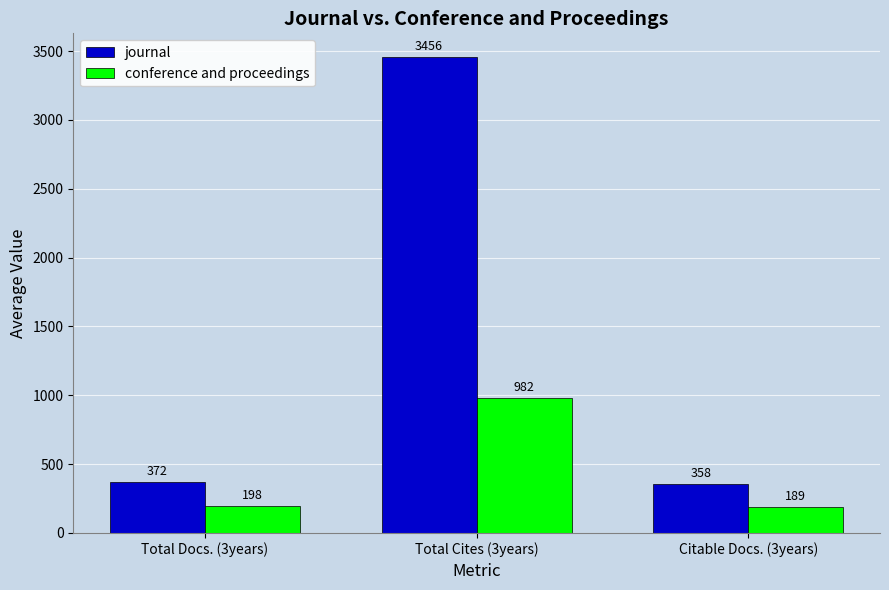

Which series changed the most between Total Docs. (3years) and Citable Docs. (3years)?

journal